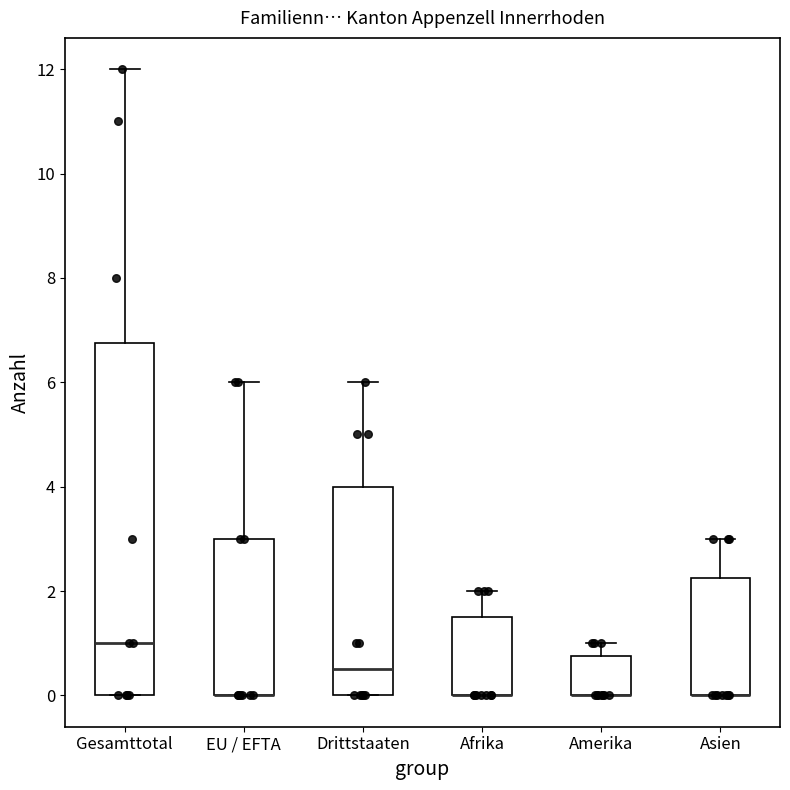

Where does the upper whisker of the box for EU / EFTA end on the y-axis? The values are not printed on the chart, so give them approximately, as read against the axis.

6.0